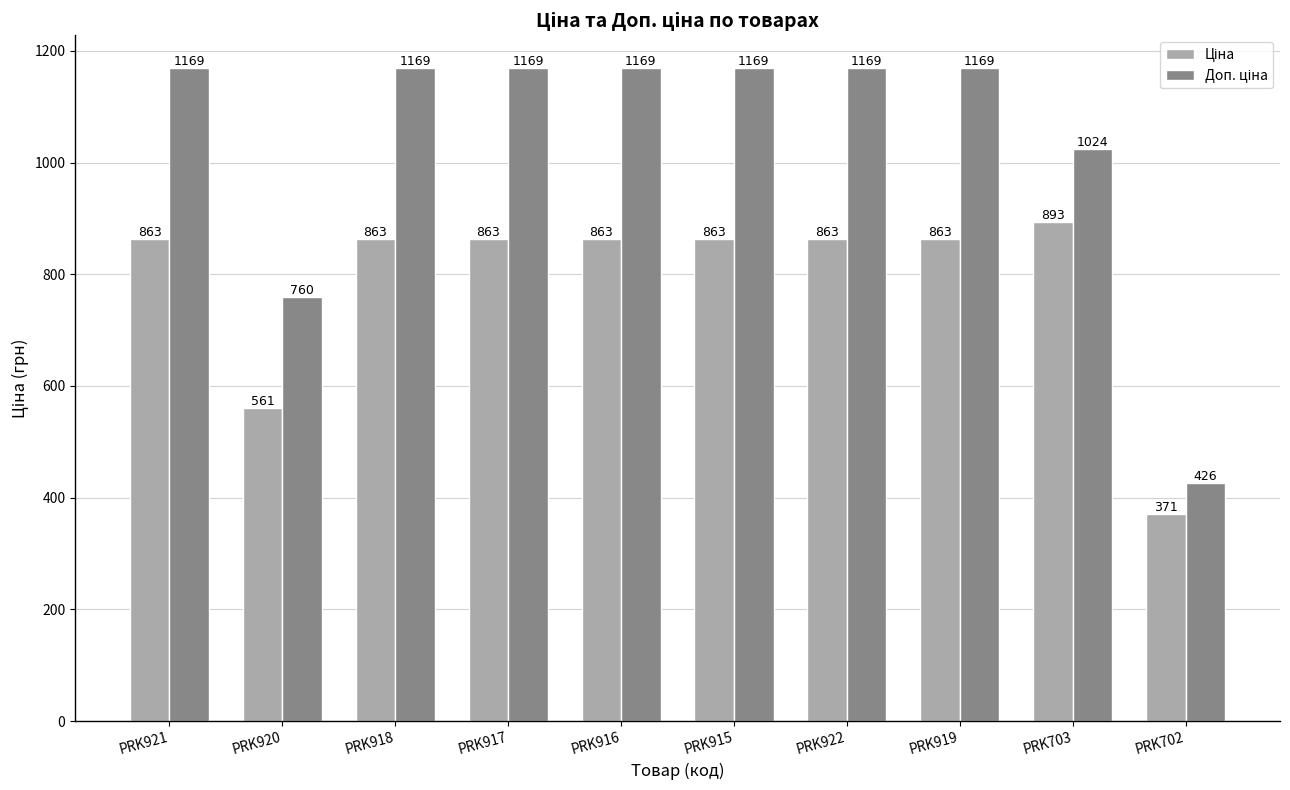

At how many categories does at least one series exceed 924?

8